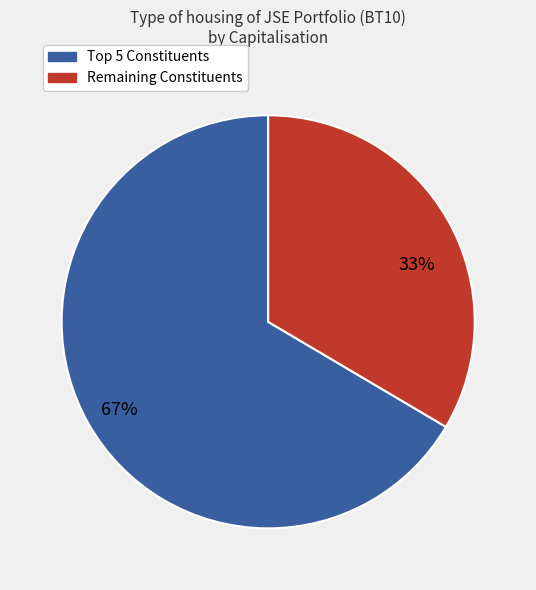

Is there a majority slice in this chart?

Yes